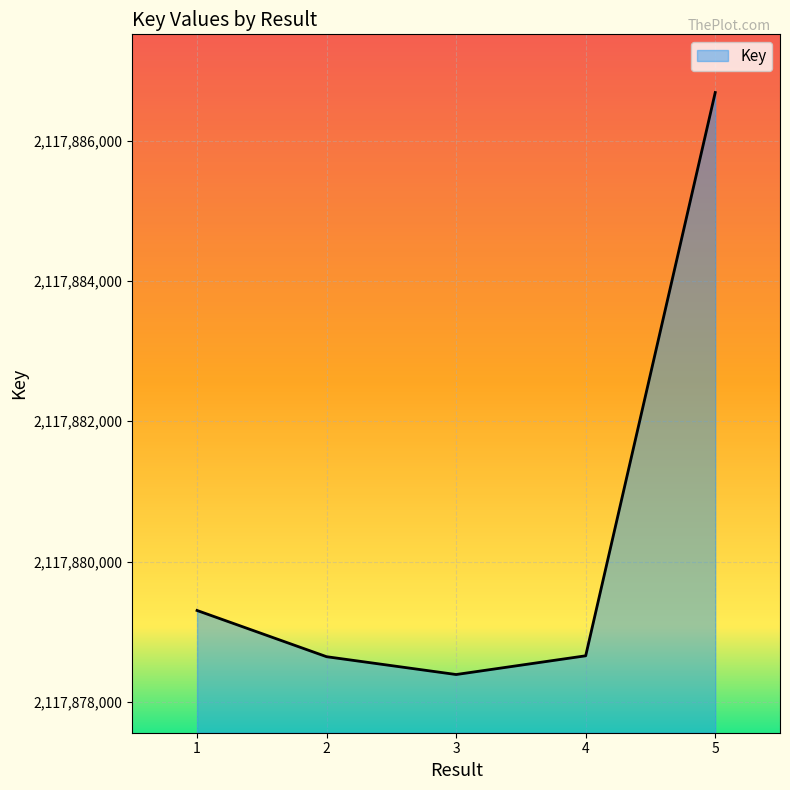

Approximately how many times larger is the value at 1 compared to 5?

1.0